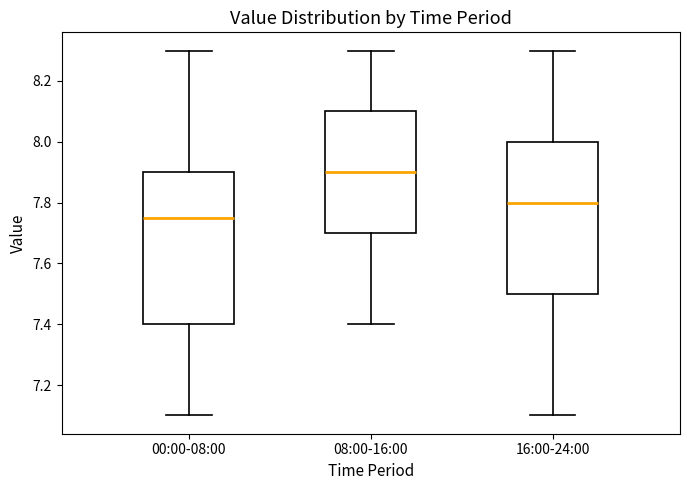

Reading left to right, transcribe this box plot: for each box, give where its median line is, the range the box spans, and where its two whiskers end, as read against the y-axis. The values are not printed on the chart, so give them approximately, as read against the axis.

00:00-08:00: median 7.76, box 7.40 to 7.90, whiskers 7.10 to 8.30
08:00-16:00: median 7.90, box 7.70 to 8.10, whiskers 7.40 to 8.30
16:00-24:00: median 7.80, box 7.50 to 8.00, whiskers 7.10 to 8.30